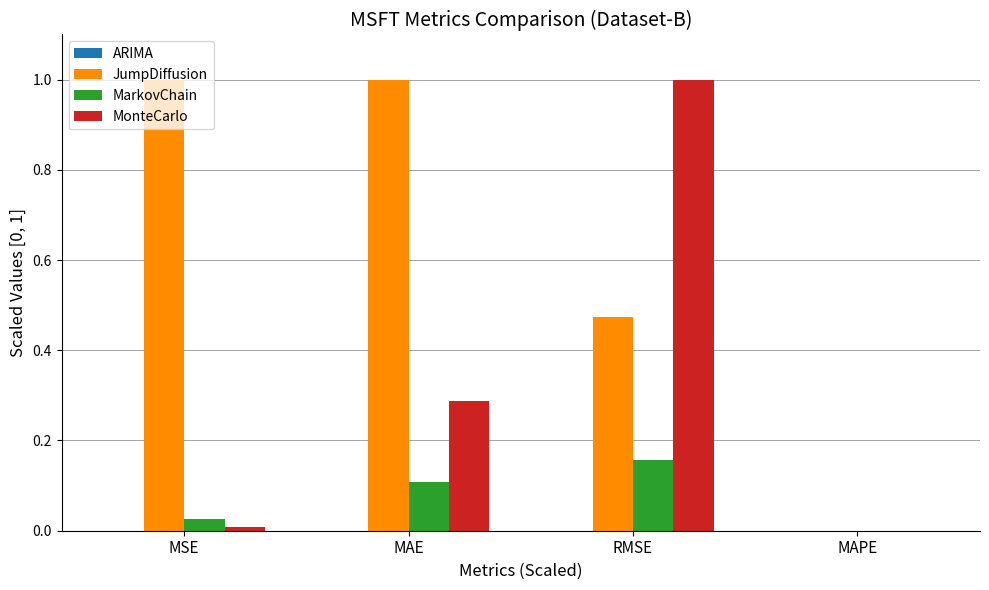

The MarkovChain series shows 0.1 at MAPE. True or false?

False